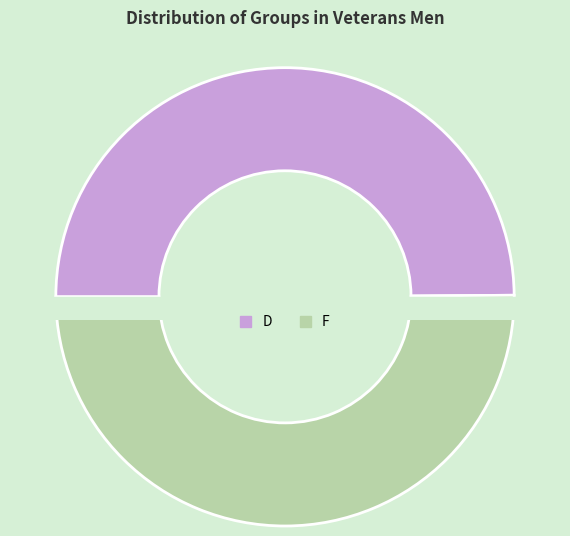

The D slice represents 50% of the pie. True or false?

True